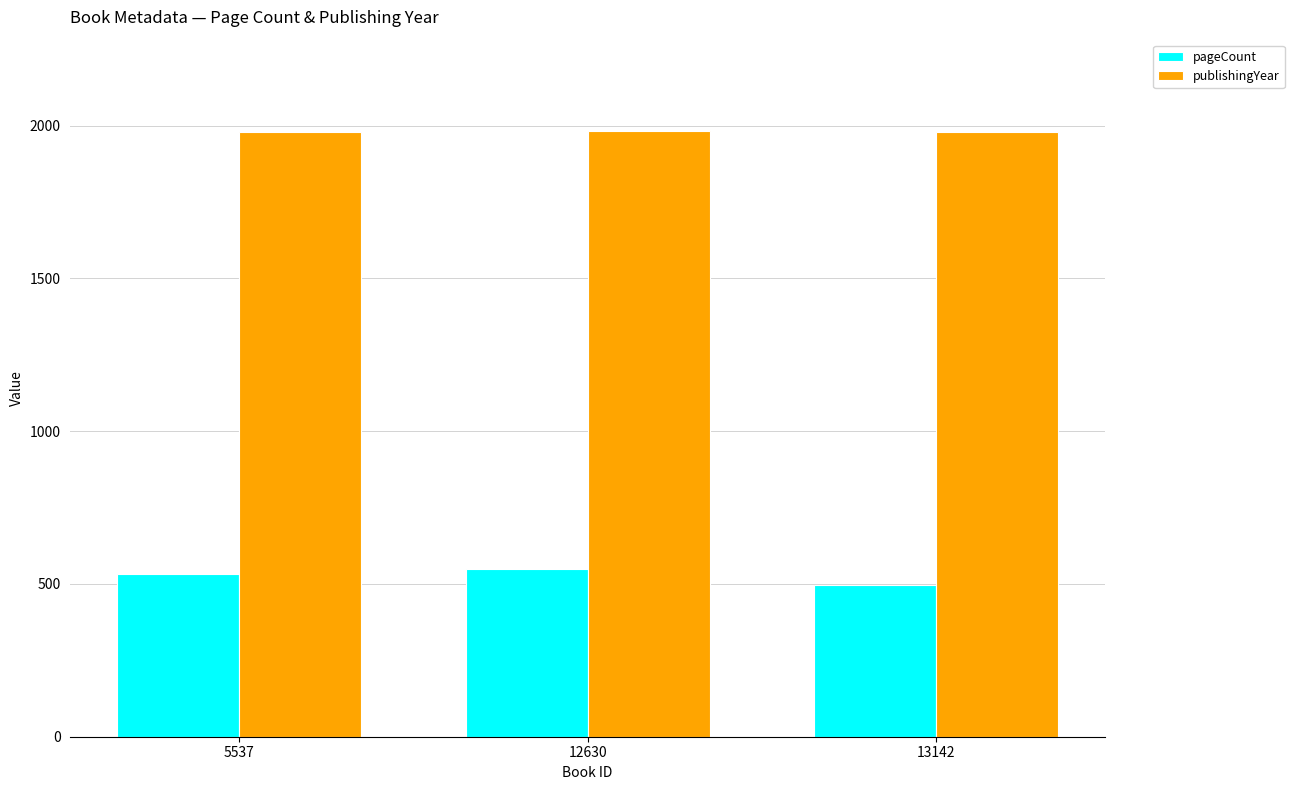

Which series has the widest spread of values?

pageCount